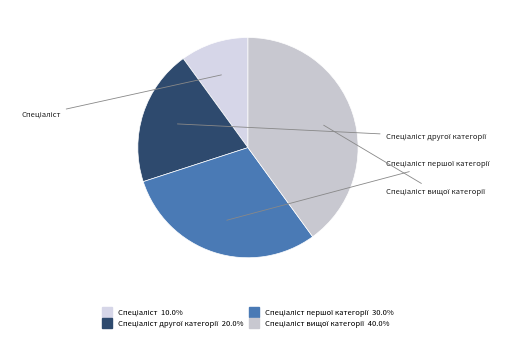

How many segments does this pie chart have?

4